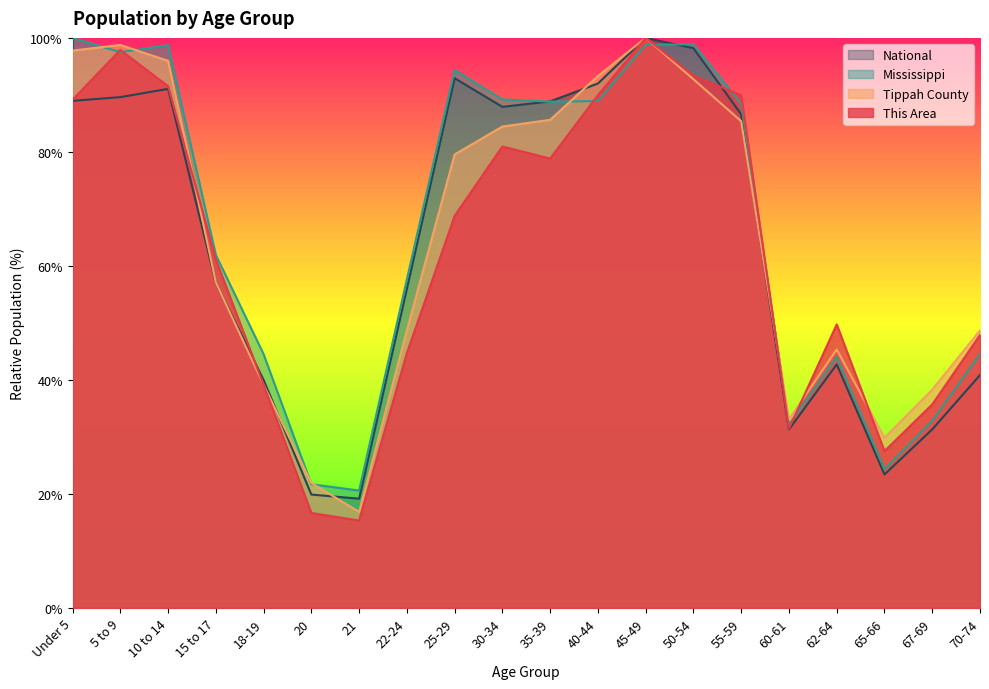

Is the value of Tippah County at 55-59 greater than the value of Mississippi at 20?

Yes